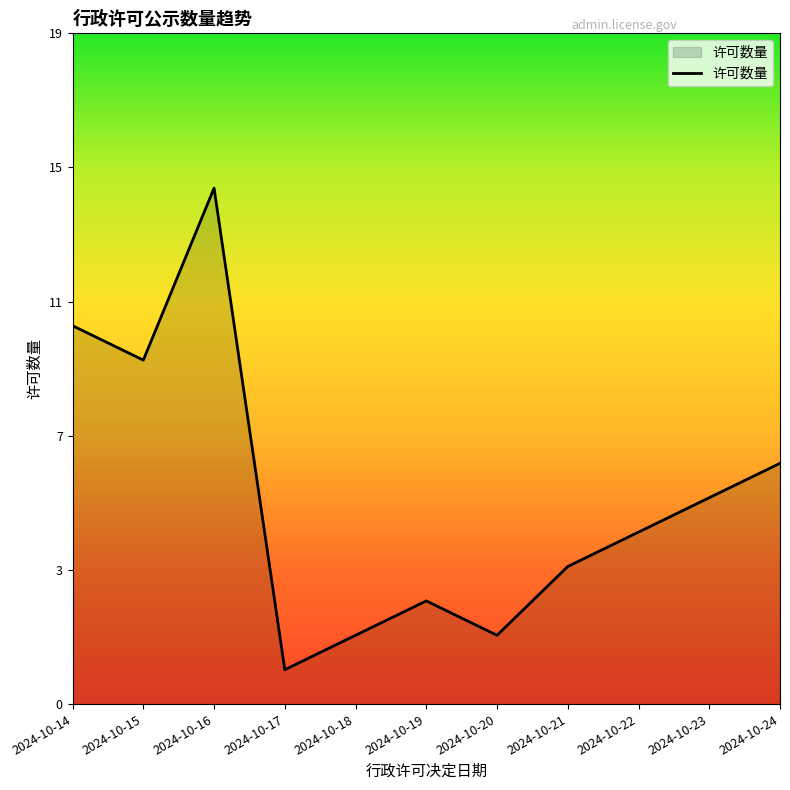

How many points are higher than both their immediate neighbors (excluding endpoints)?

2